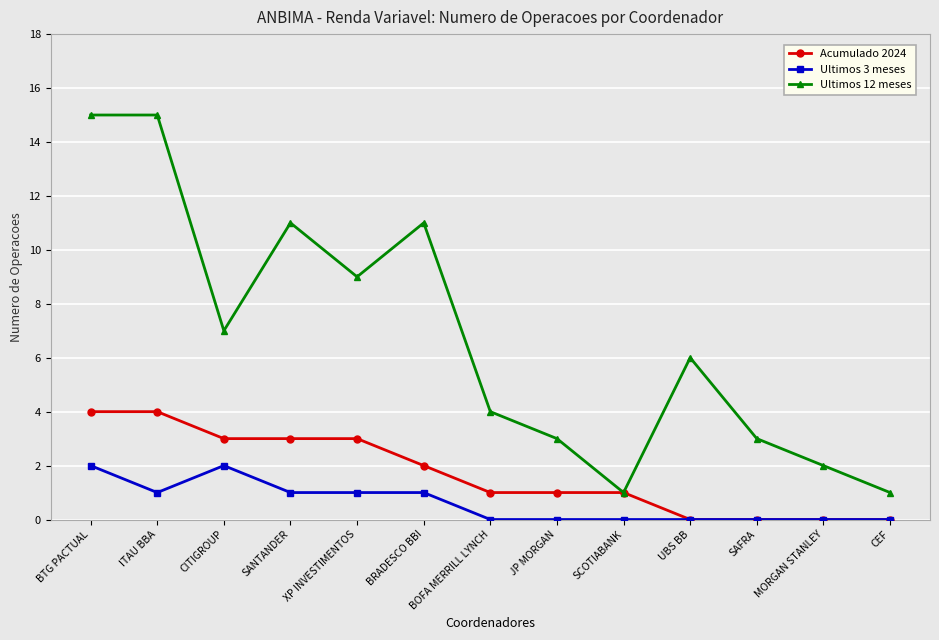

True or false: Ultimos 3 meses and Ultimos 12 meses intersect in this chart.

False